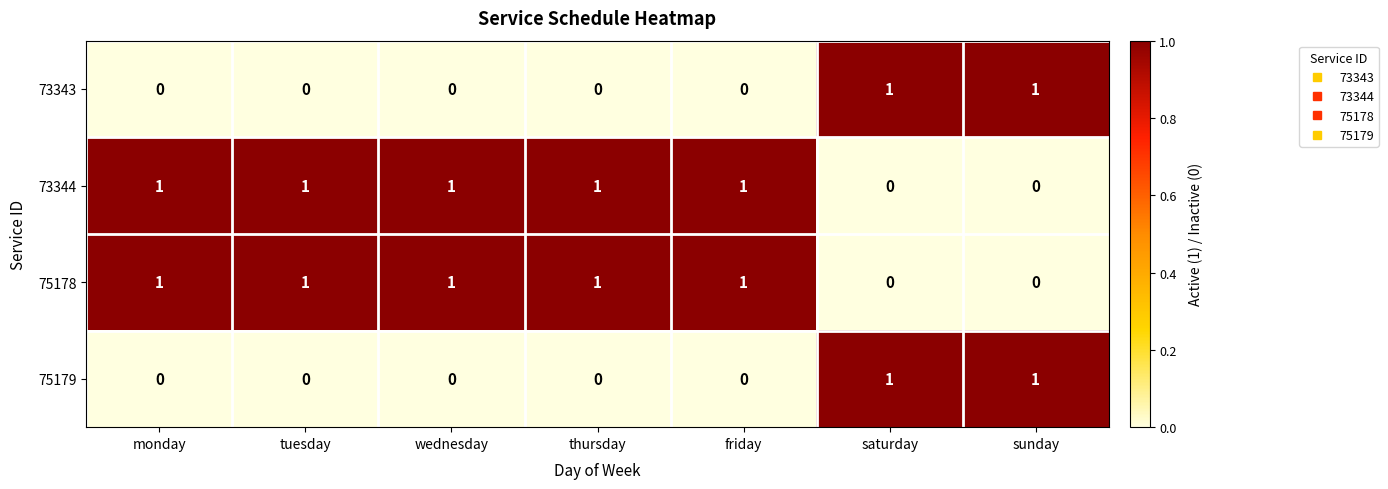

Count the number of categories in the chart.

7